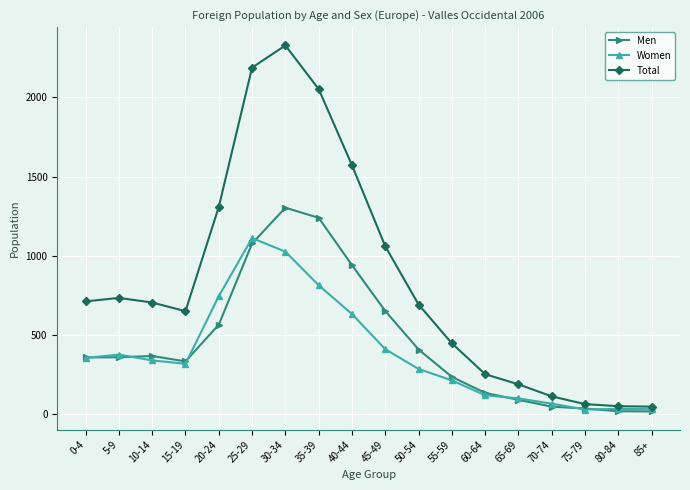

What is the sum of the Total values at 10-14 and 35-39?

2756